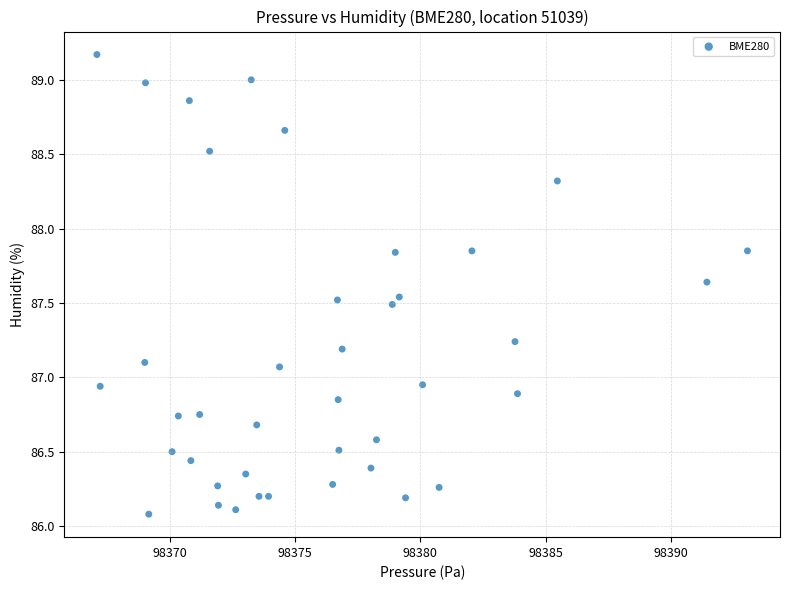

What is the range of X values (max minus min)?

26.0